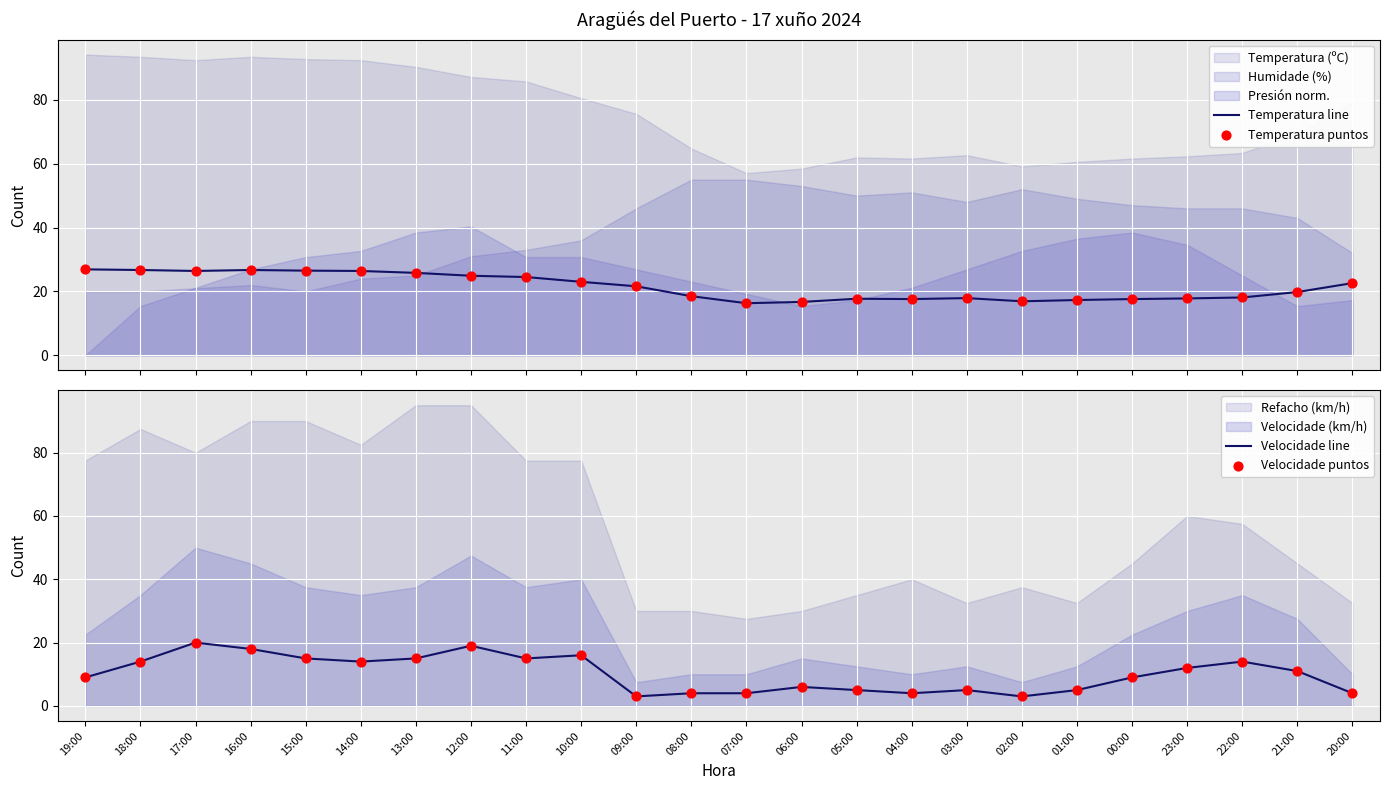

At how many categories does at least one series exceed 9?

24